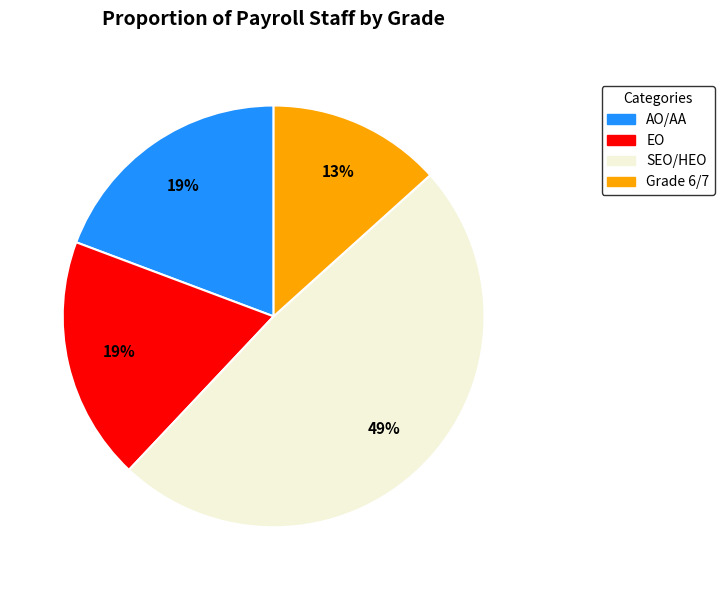

What is the largest slice in the pie chart?

SEO/HEO